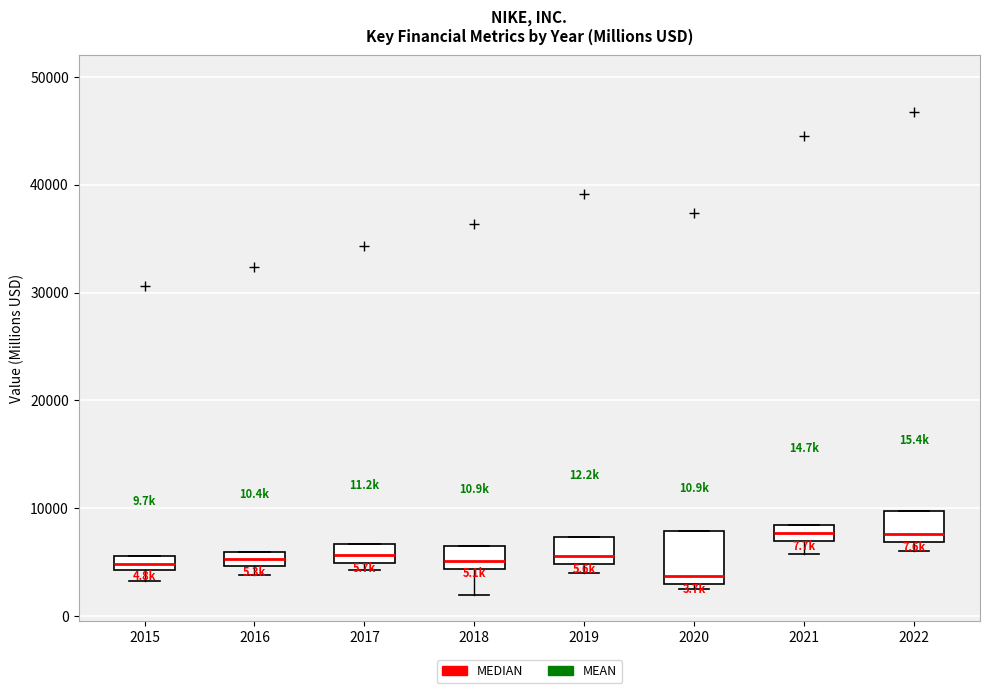

Which box is the tallest, from its lower edge to its upper edge?

2020